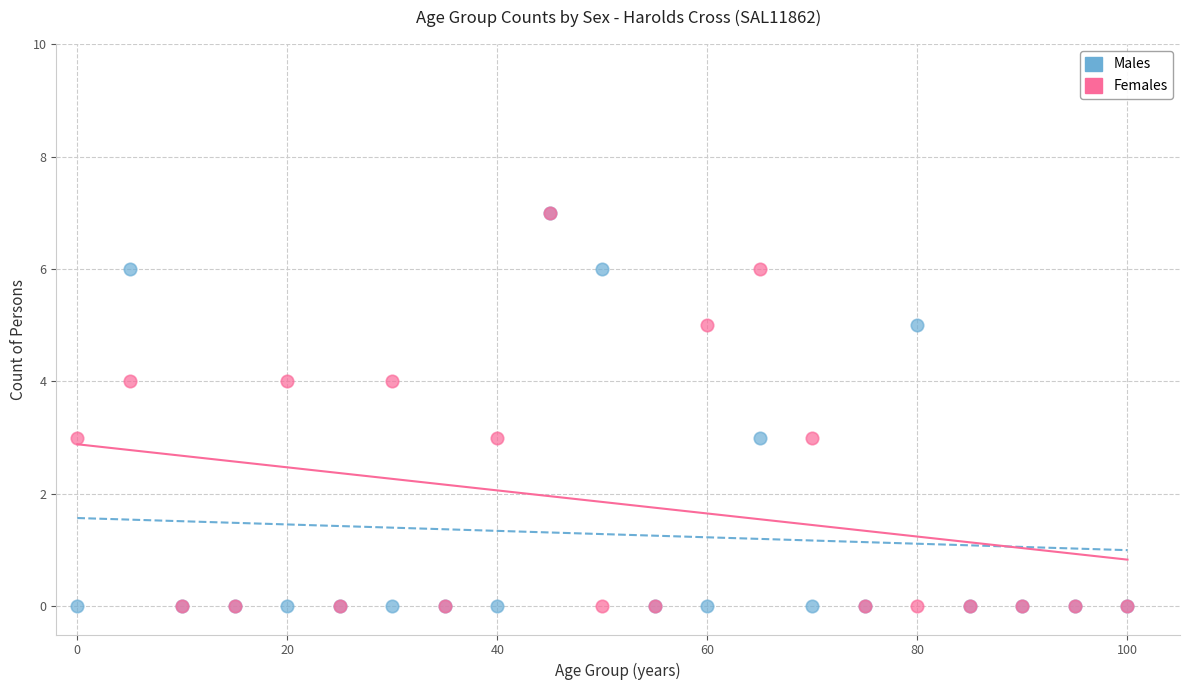

What are all the series names shown in the legend?

Males, Females